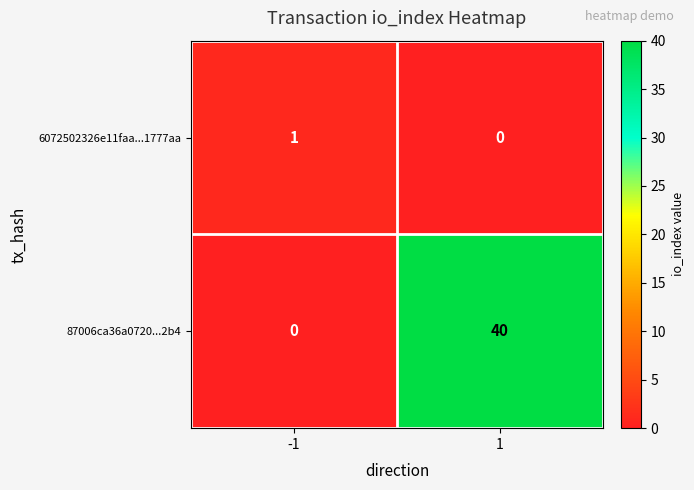

The 87006ca36a0720...2b4 series shows 68 at 1. True or false?

False